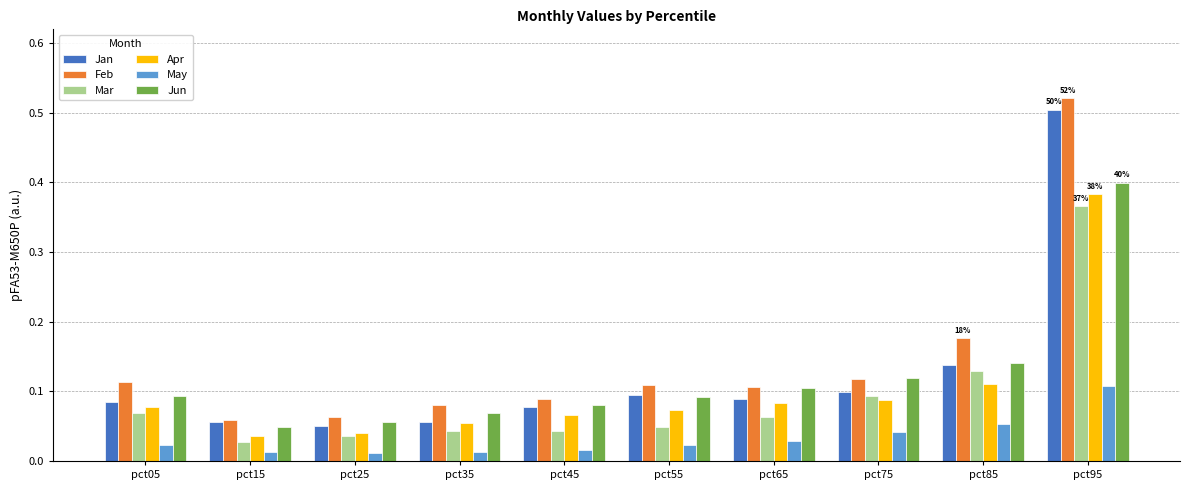

At how many categories does at least one series exceed 0?

10